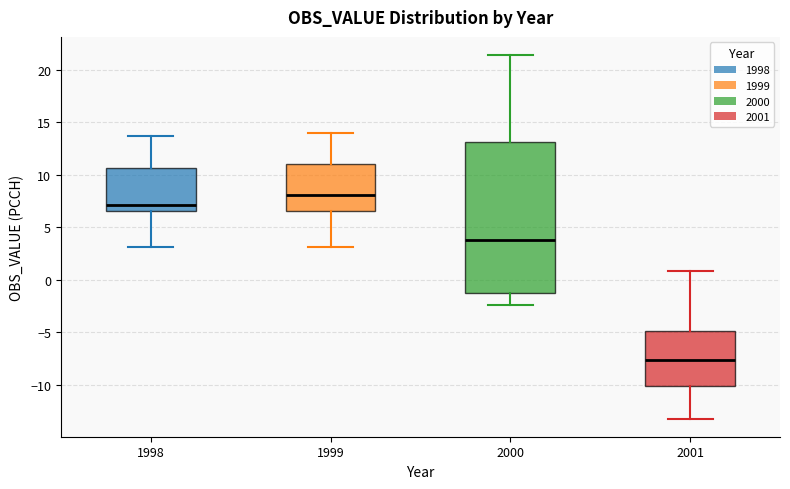

Reading left to right, transcribe this box plot: for each box, give where its median line is, the range the box spans, and where its two whiskers end, as read against the y-axis. The values are not printed on the chart, so give them approximately, as read against the axis.

1998: median 7.0, box 6.5 to 10.5, whiskers 3.0 to 13.5
1999: median 8.0, box 6.5 to 11.0, whiskers 3.0 to 14.0
2000: median 4.0, box -1.5 to 13.0, whiskers -2.5 to 21.5
2001: median -7.5, box -10.0 to -5.0, whiskers -13.0 to 1.0